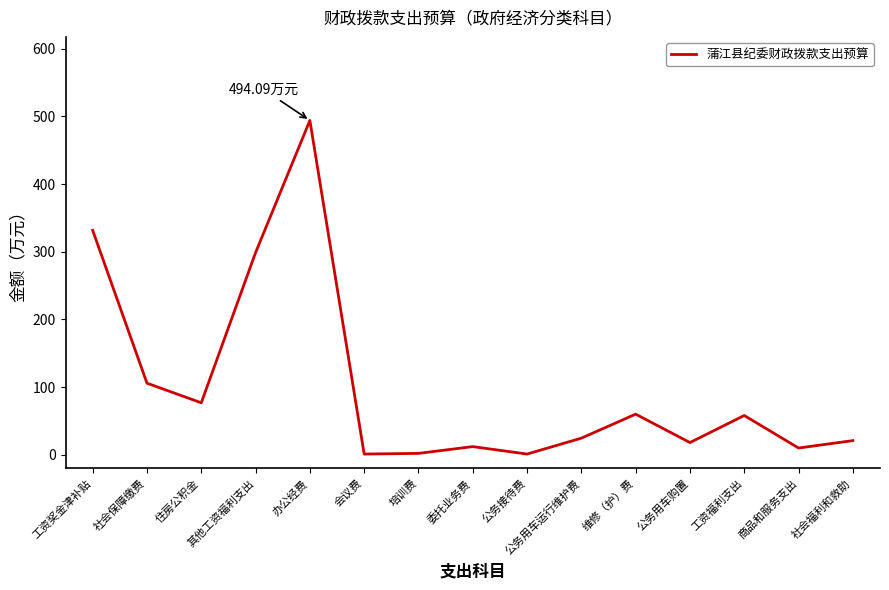

What is the difference between the values at 工资奖金津补贴 and 社会福利和救助?

310.8